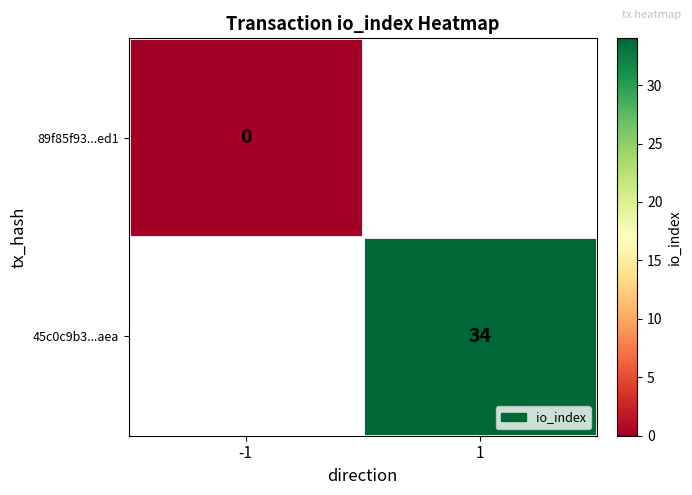

Is it true that 45c0c9b3...aea equals 60 at 1?

False